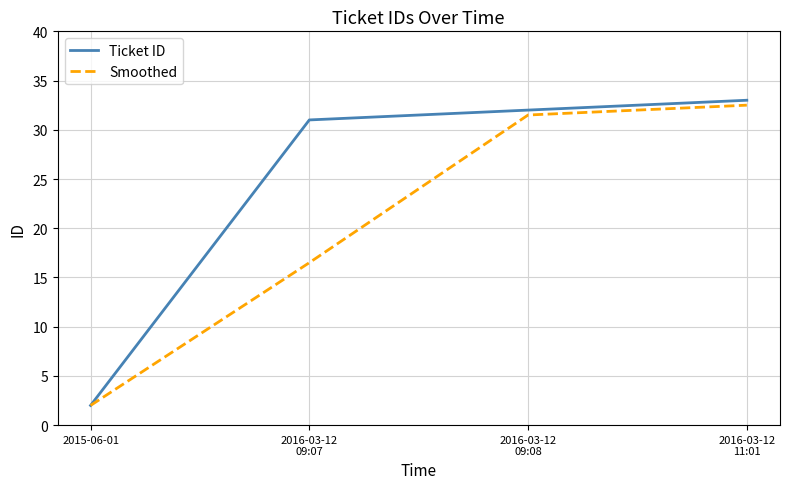

What position from the right is 2015-06-01?

4